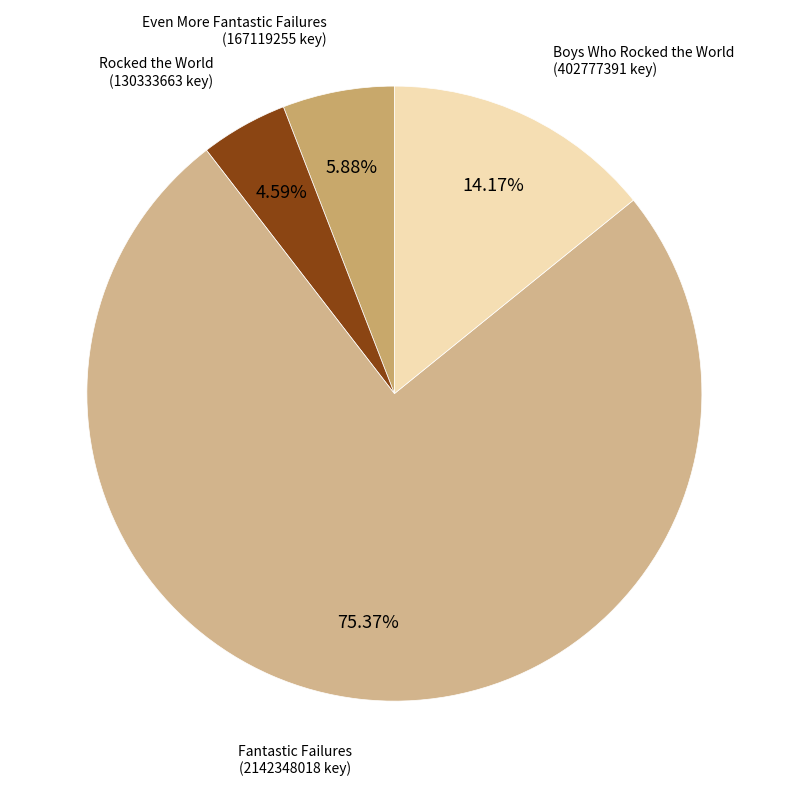

Which category accounts for the majority?

Fantastic Failures
(Key: 2142348018)